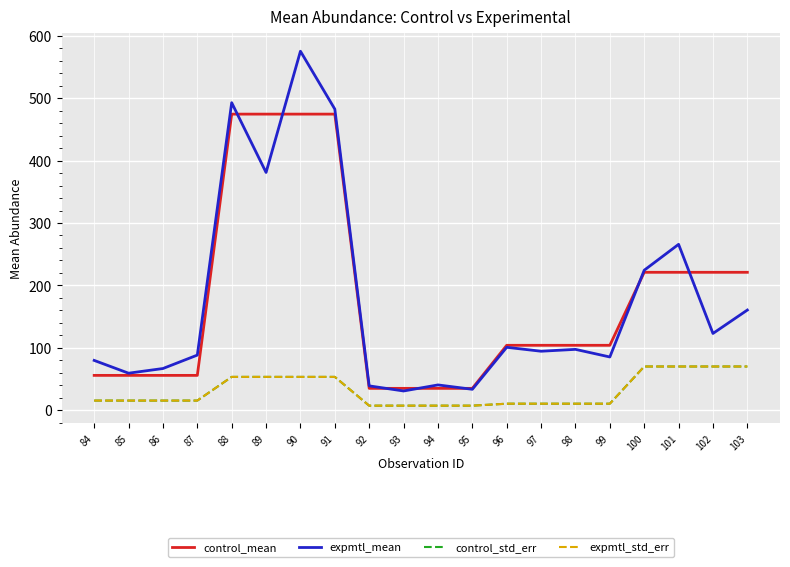

Which series has the largest range (max minus min)?

expmtl_mean